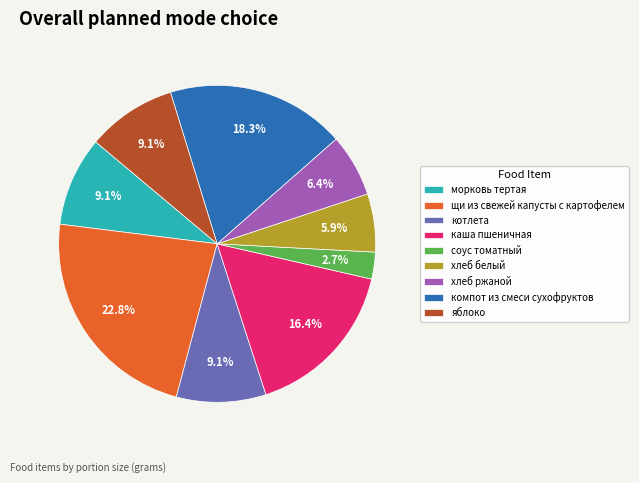

What is the largest slice in the pie chart?

щи из свежей капусты с картофелем